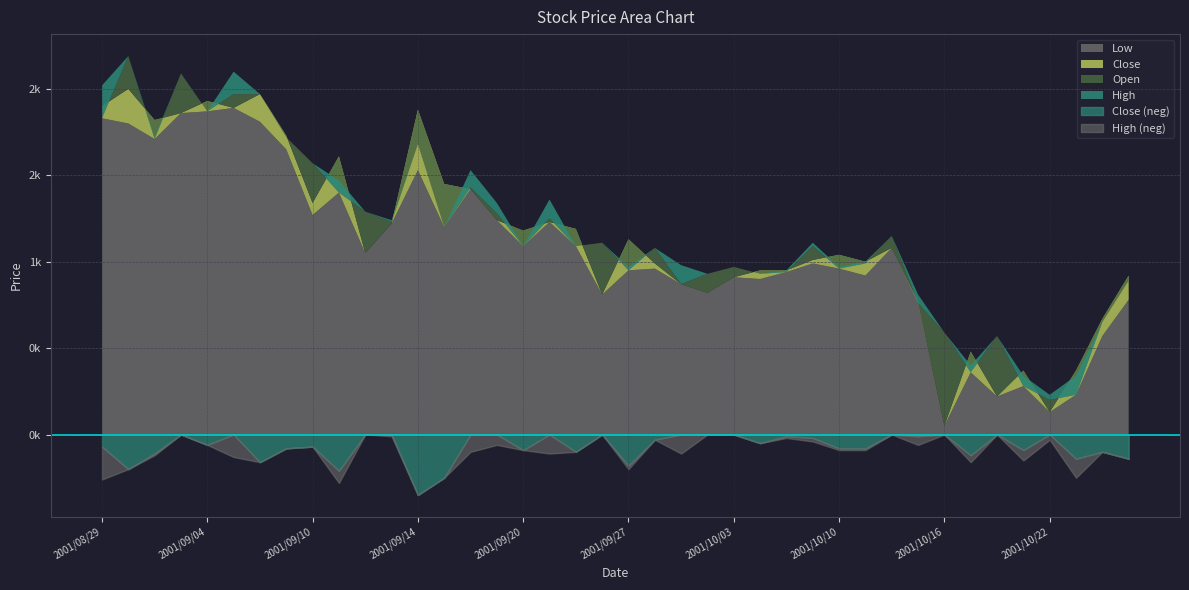

At which label is Close closest to 25795?

2001/10/09